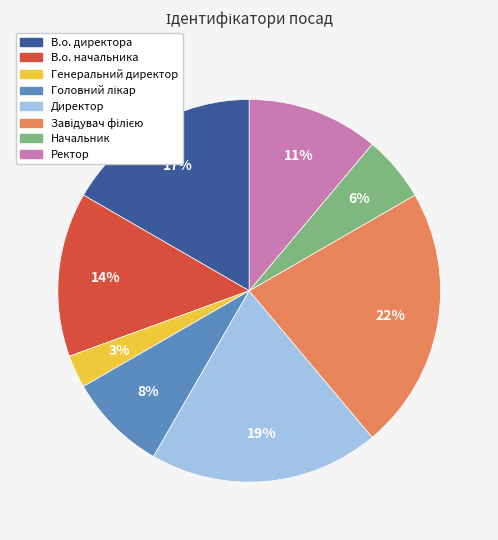

To the nearest percent, what is the difference between the largest and smallest slice percentages?

19%